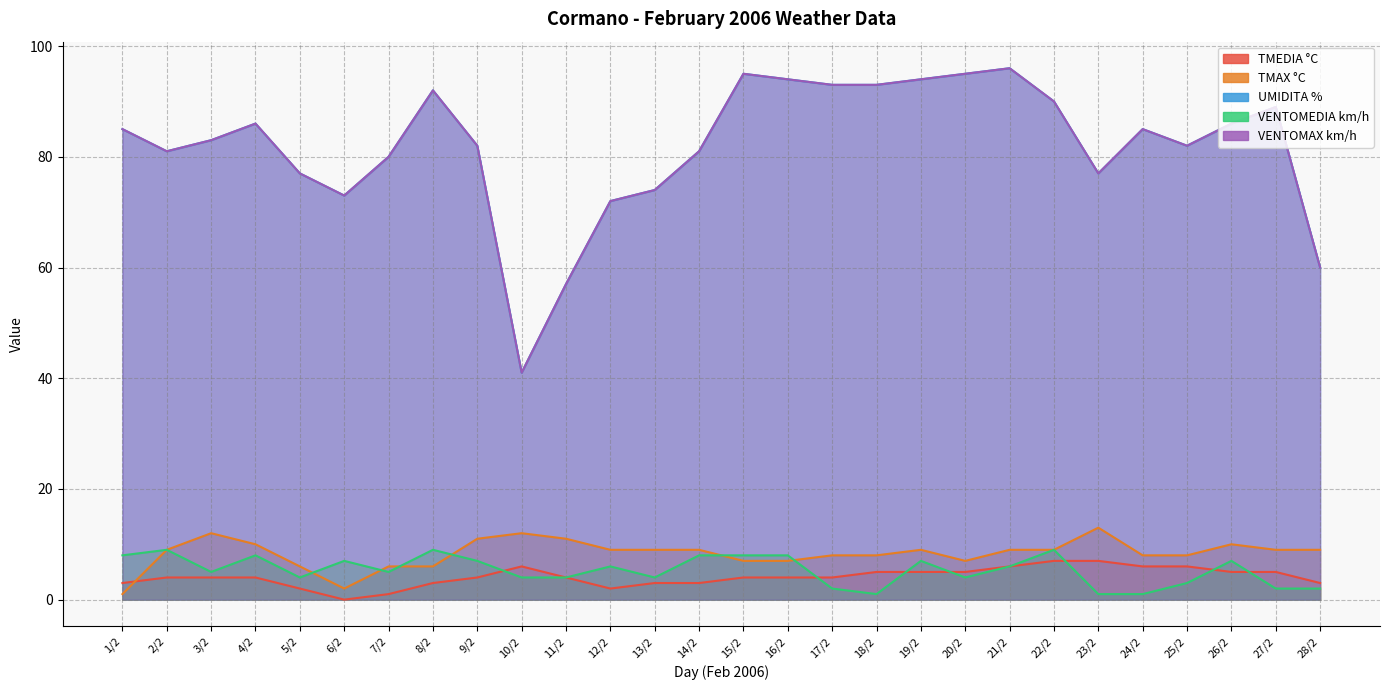

What is the sum of all TMAX °C values?

234